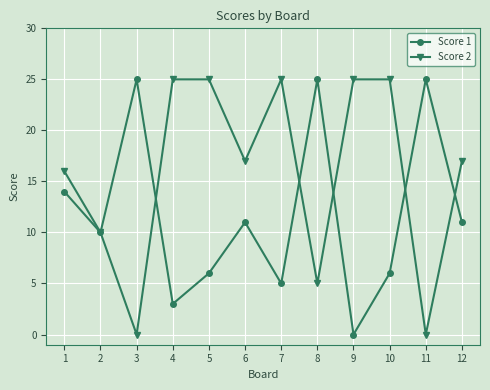

What is the spread (max minus min) of values at 5?

19